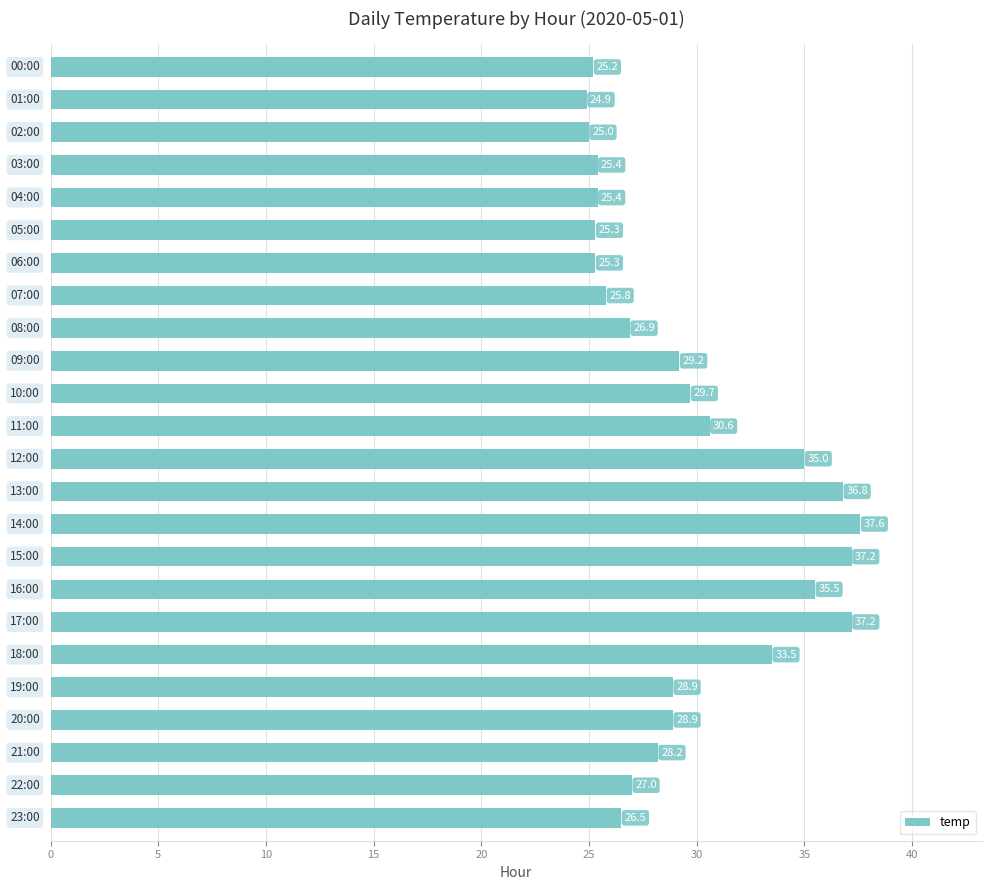

What is the smallest value displayed?

24.9